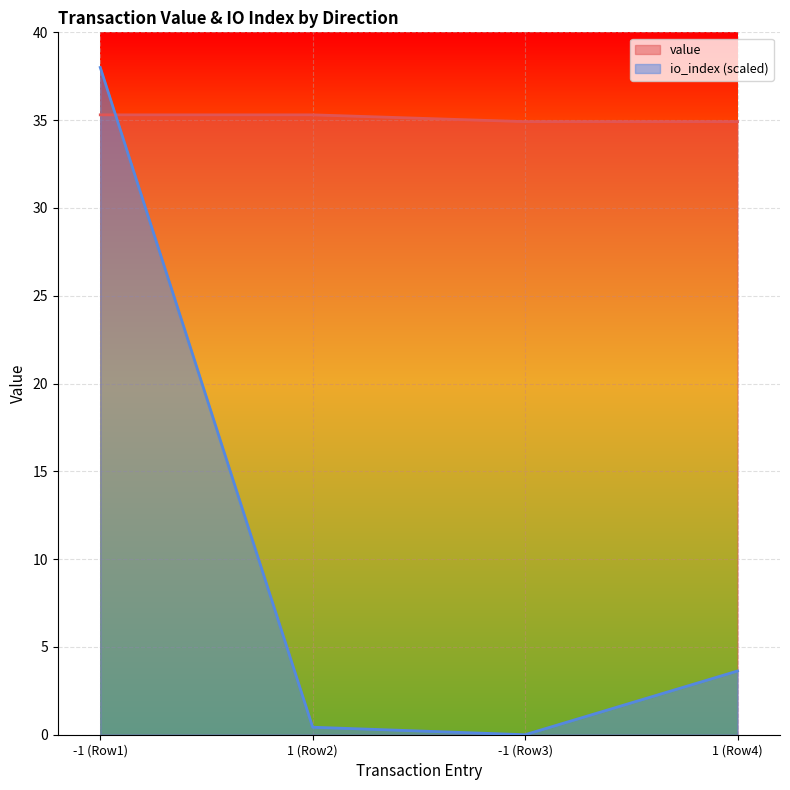

How many value values are between 34 and 35?

2